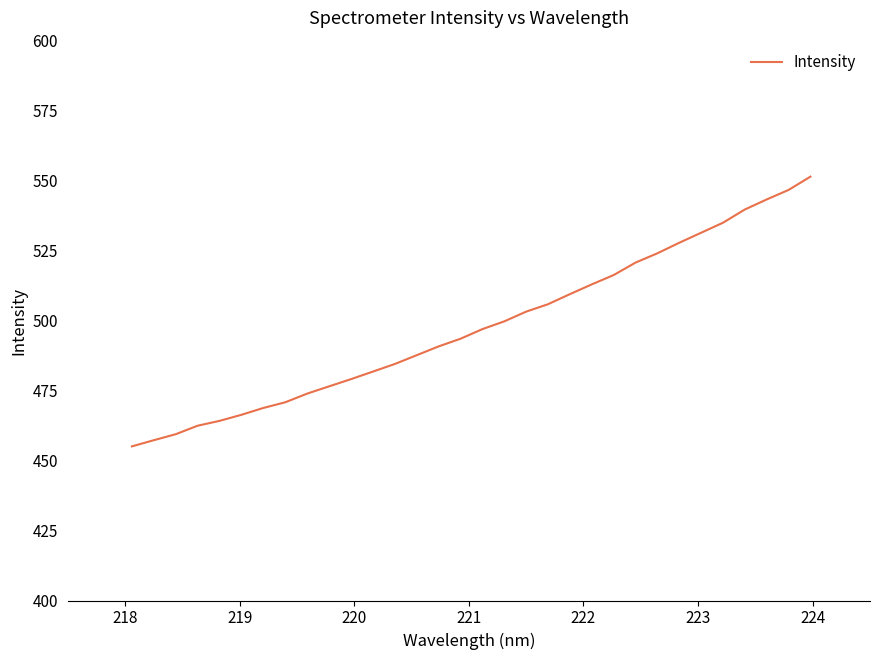

What is the smallest value displayed?

455.1